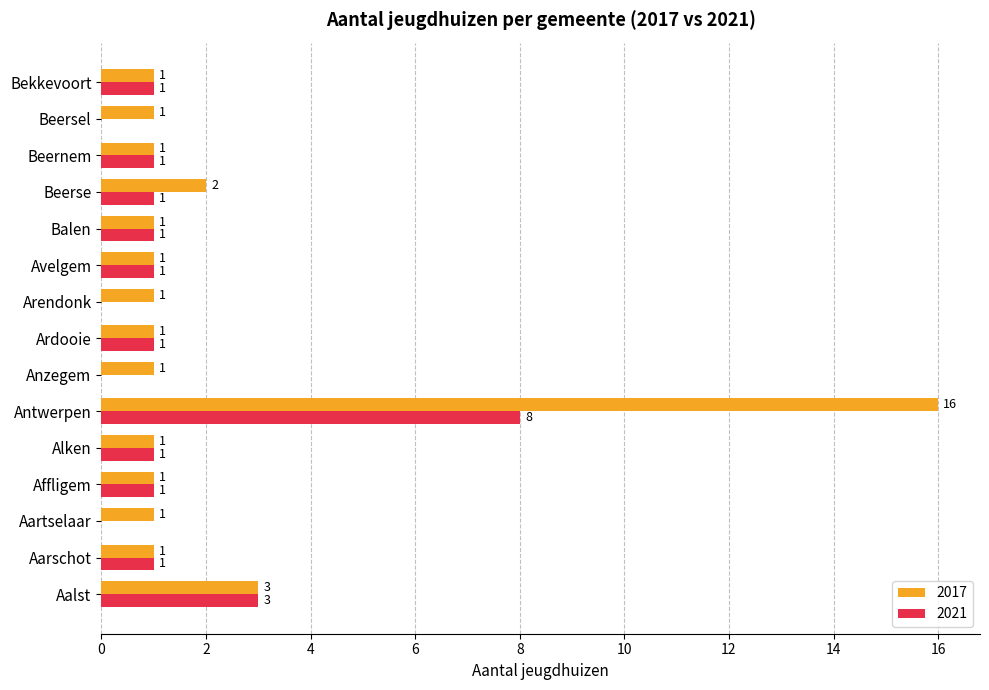

Is it true that 2017 equals 16 at Antwerpen?

True